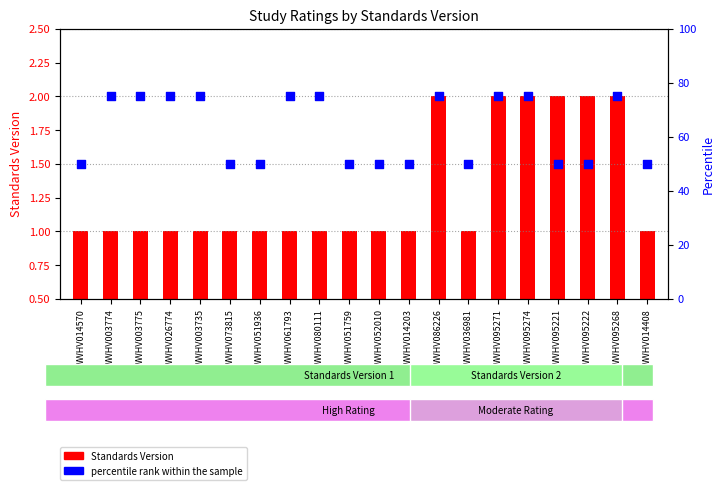

At which category is the sum across all series the highest?

WWHV086226